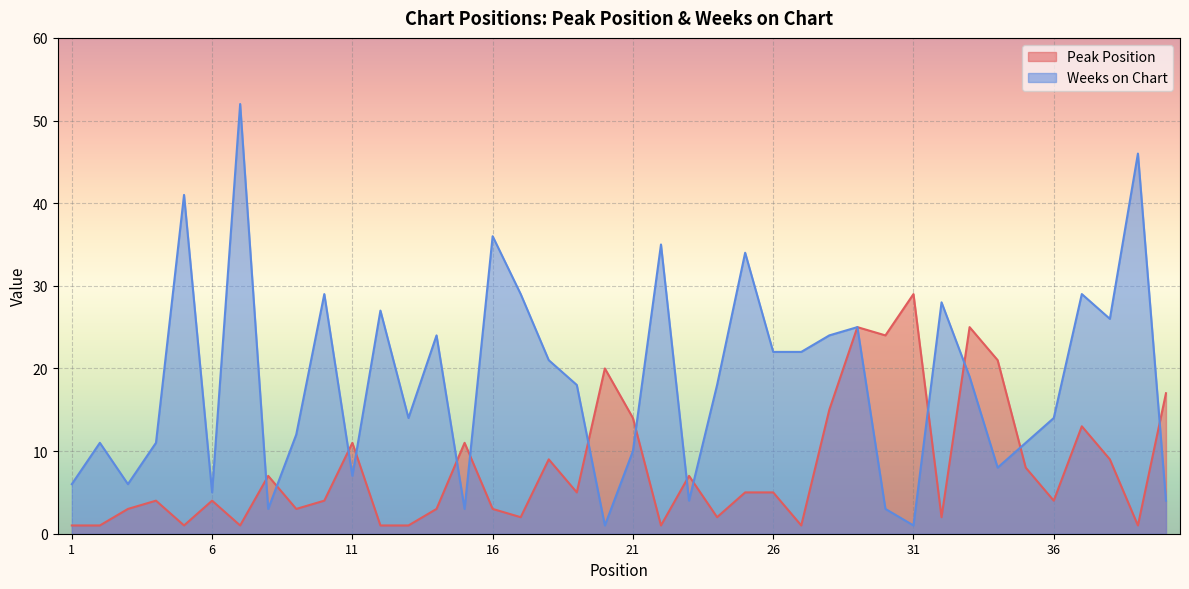

How many intersections are there between Weeks on Chart and Peak Position?

14